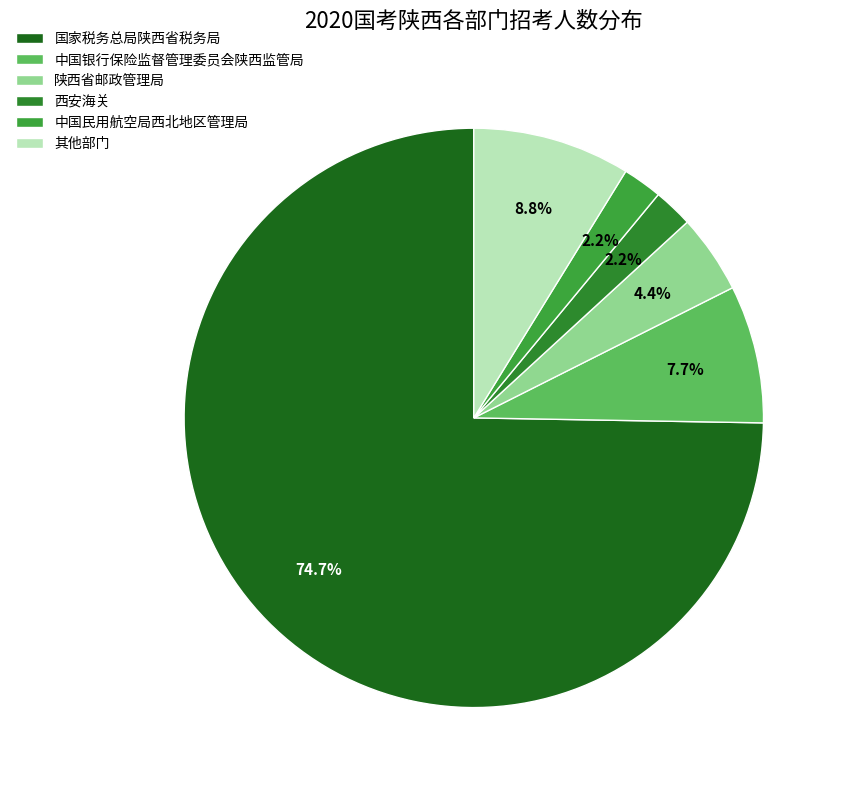

How many segments does this pie chart have?

6